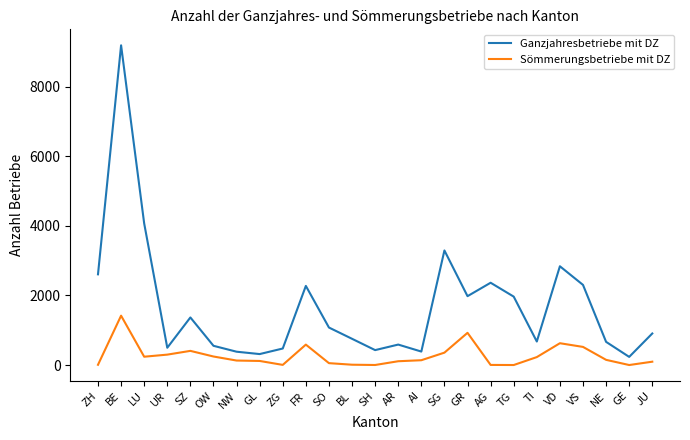

List the series in order of their overall mean, highest first.

Ganzjahresbetriebe mit DZ, Sömmerungsbetriebe mit DZ